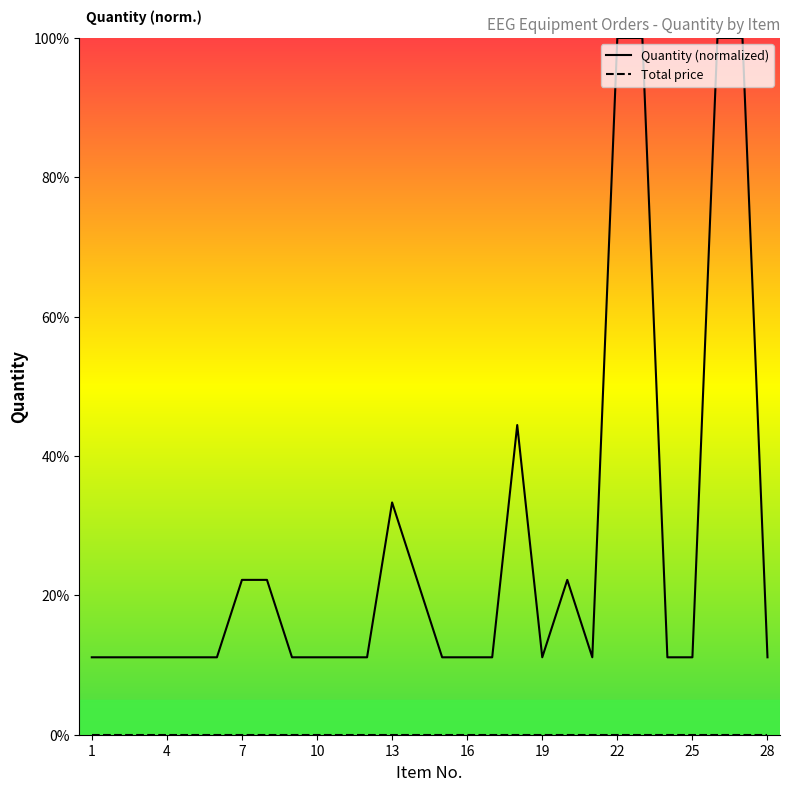

Which category has the lowest value across all series?

1